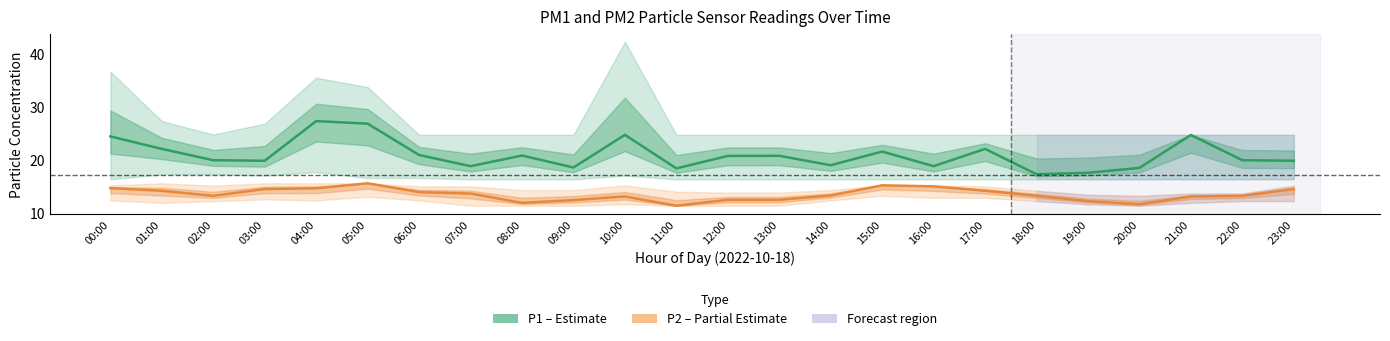

True or false: P1 (PM10) and P2 (PM2.5) cross at least once.

False